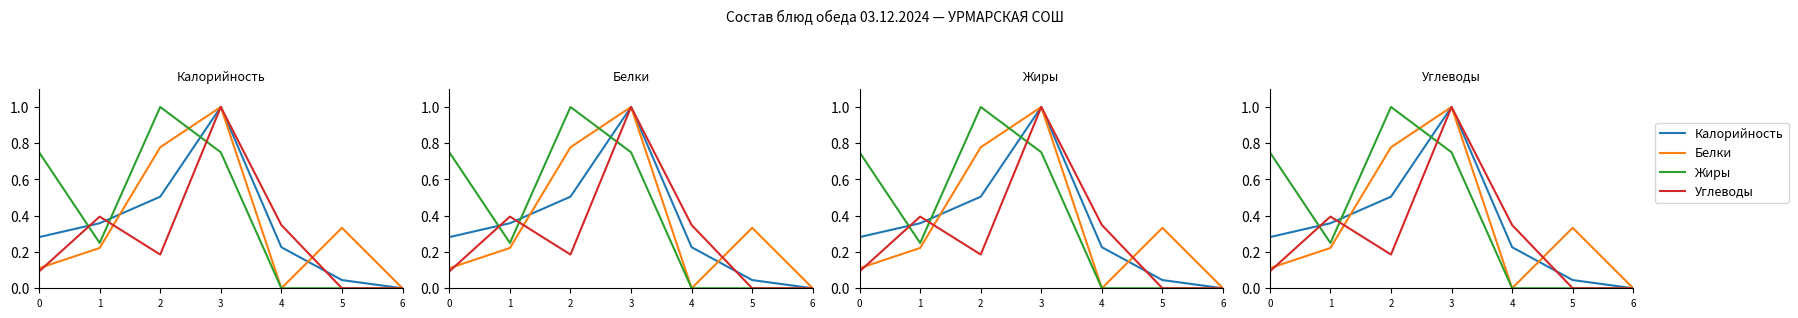

At which label does Белки reach its peak?

3